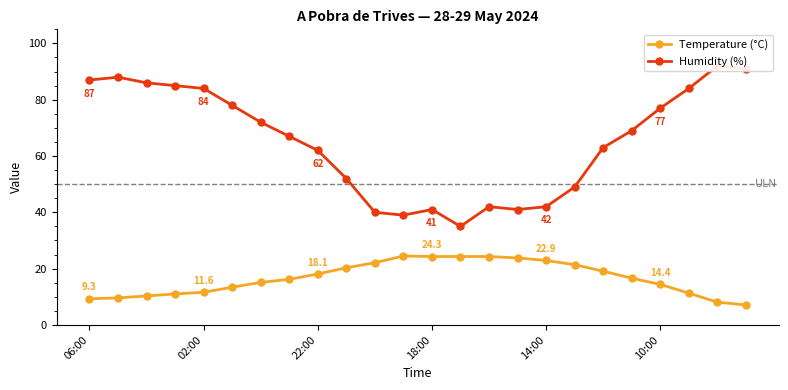

Is it true that Humidity (%) equals 61.9 at 14?

False